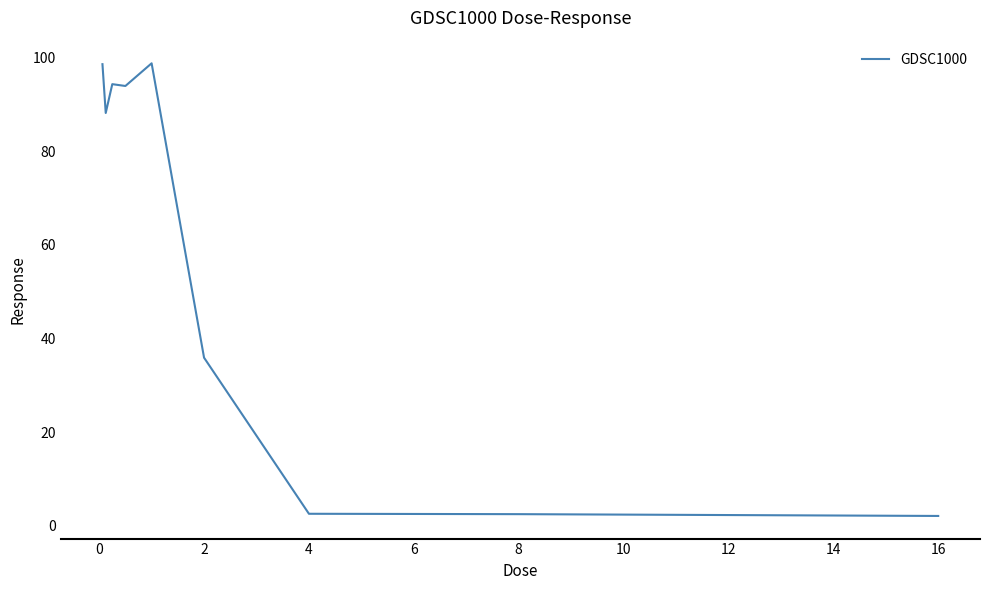

What is the maximum value shown in the chart?

98.7